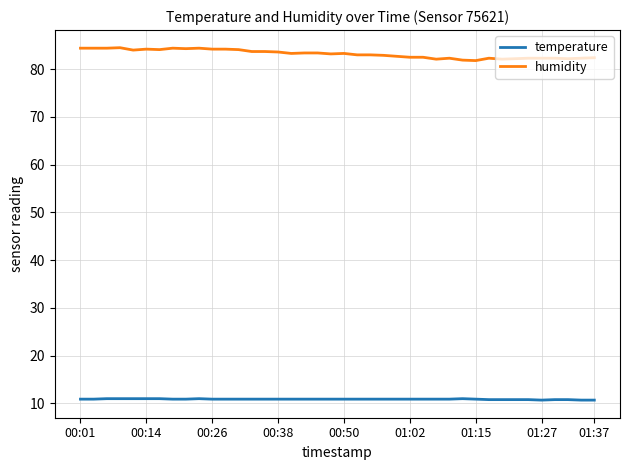

What is the minimum value shown in the chart?

10.7